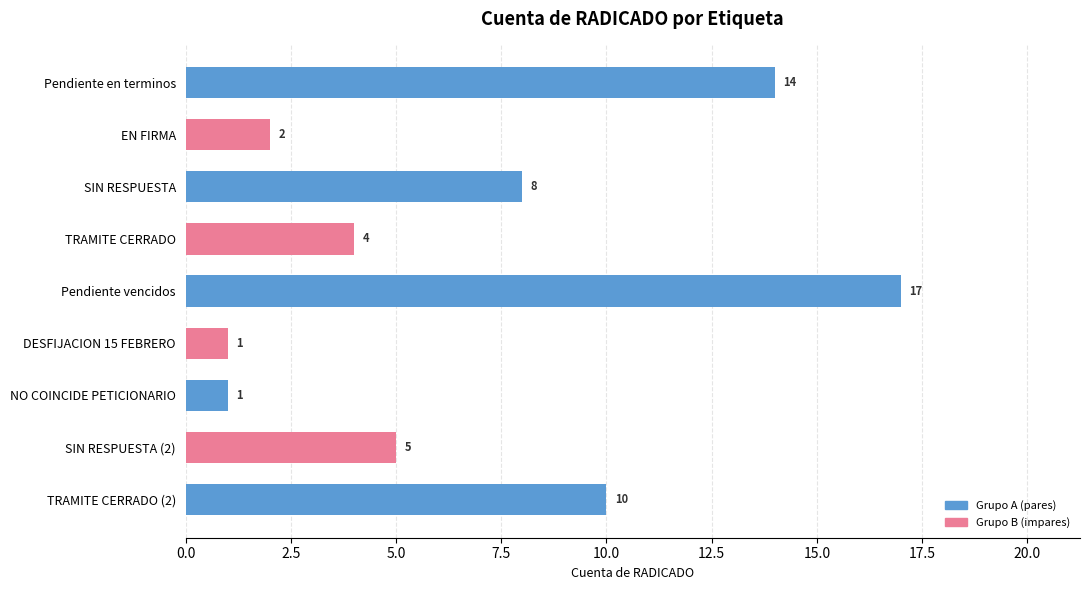

The chart shows a value of 8 at SIN RESPUESTA. True or false?

True